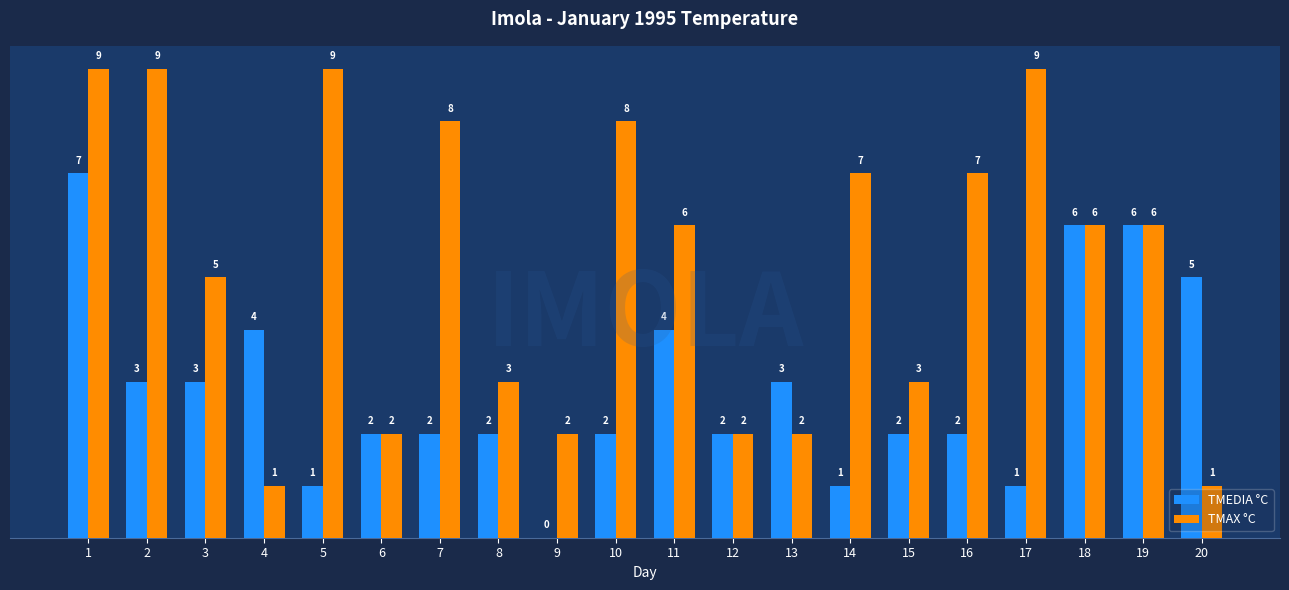

What are all the series names shown in the legend?

TMEDIA °C, TMAX °C